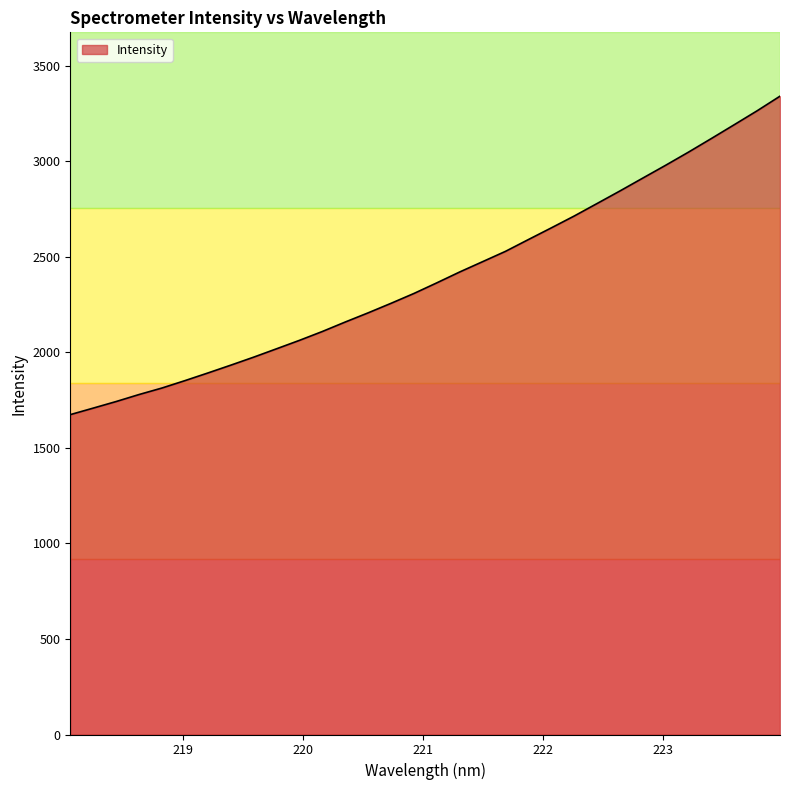

What is the greatest value displayed?

3340.7